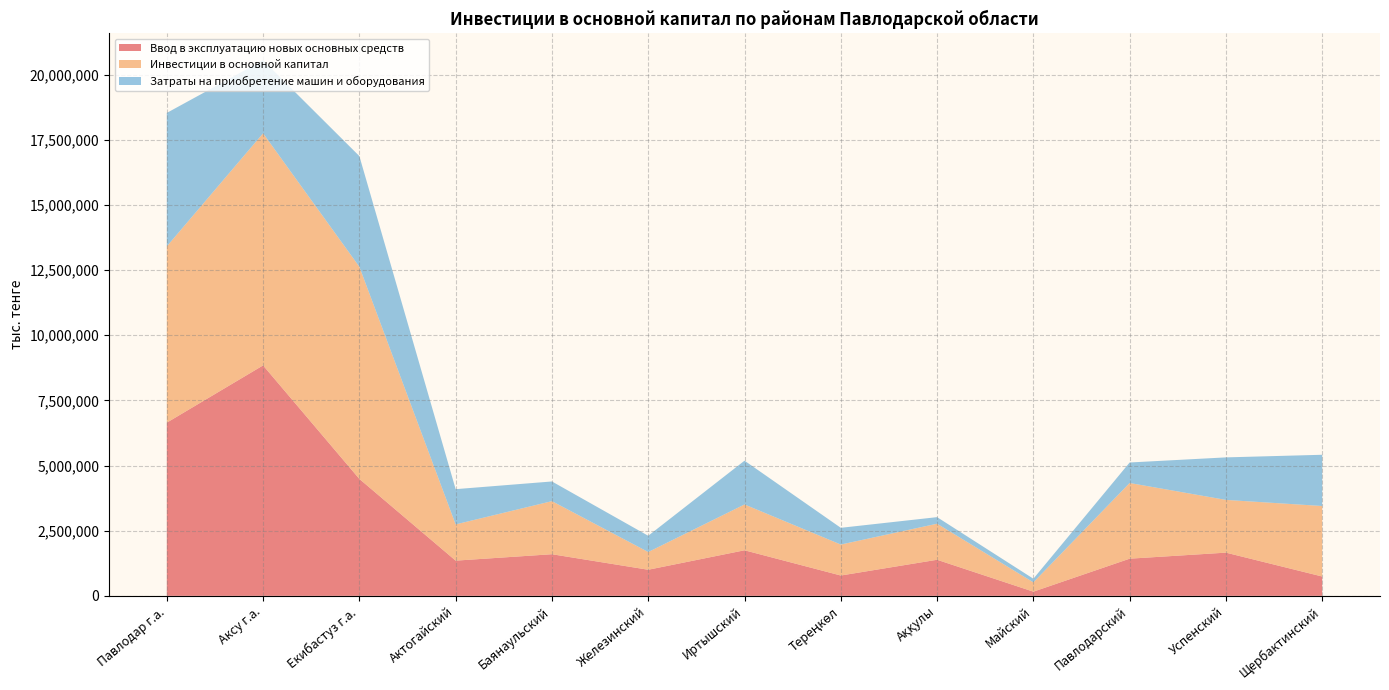

Reading left to right, extract all data points from this chart.

Ввод в эксплуатацию новых основных средств: 6644820	8841942	4485762	1350355	1596619	1000932	1747954	779622	1383796	160014	1425765	1657306	741254
Инвестиции в основной капитал: 6764439	8905647	8141170	1391015	2037053	680099	1758572	1188532	1383796	356596	2904137	2023930	2705762
Затраты на приобретение машин и оборудования: 5121283	2803548	4247242	1352155	755046	623862	1679652	642122	252073	140014	786806	1631506	1965998